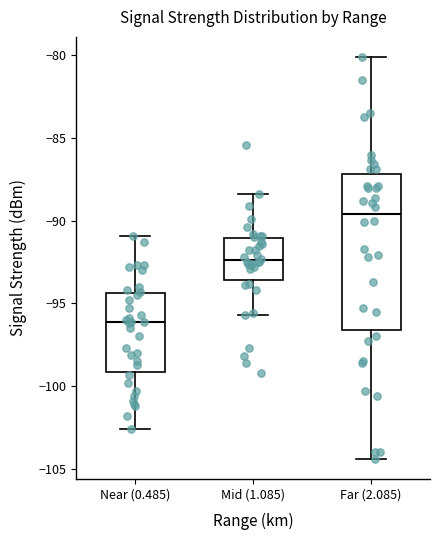

Where is the upper edge of the box for Far (2.085) on the y-axis? The values are not printed on the chart, so give them approximately, as read against the axis.

-87.0